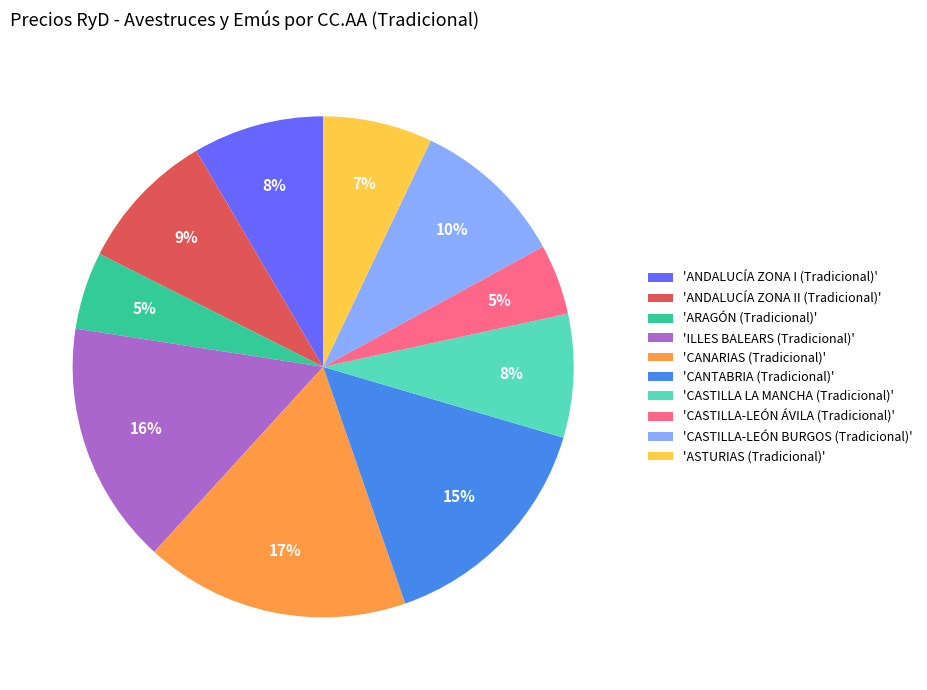

True or false: 'CANARIAS (Tradicional)' accounts for 17% of the total.

True